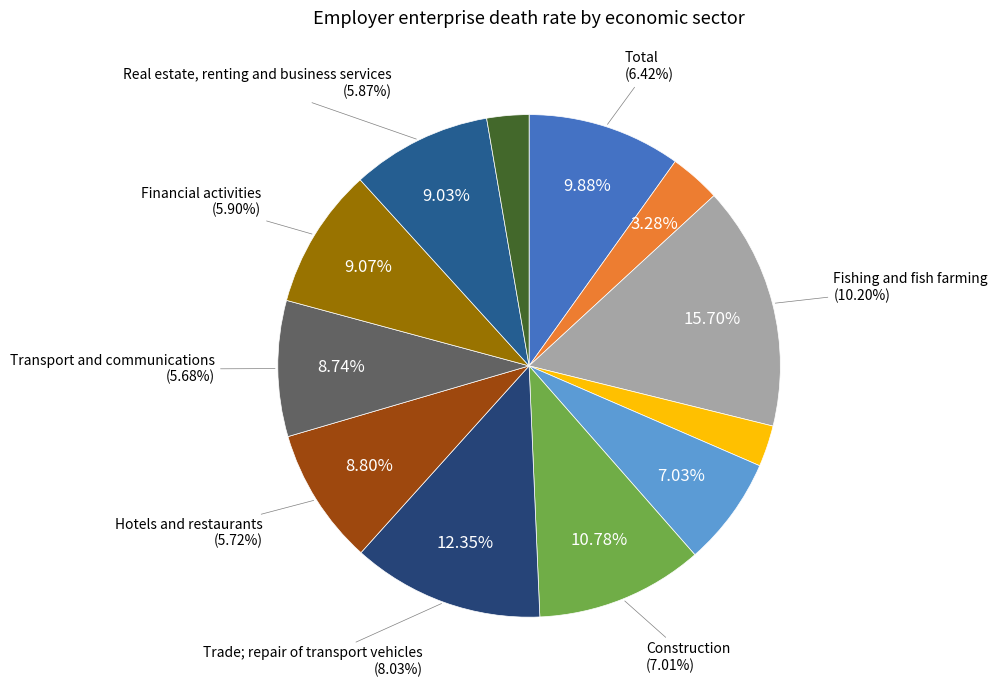

What is the change in value from Construction to Real estate, renting and business services?

-1.1